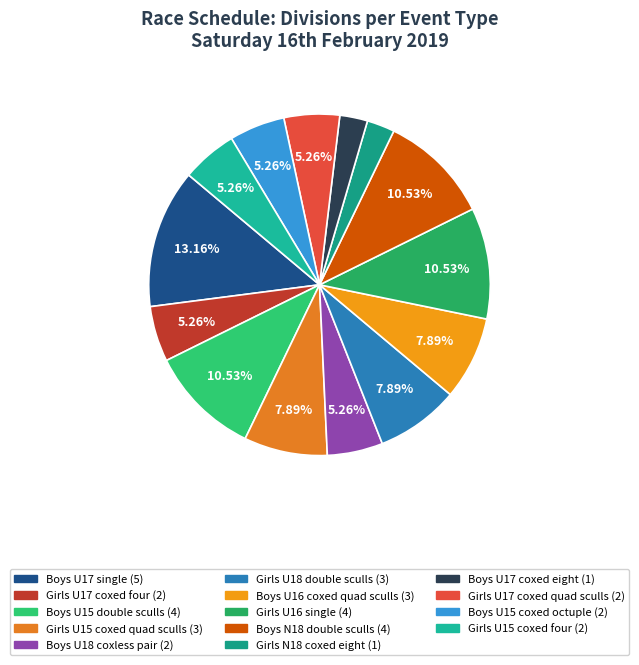

Count the number of slices in the pie.

14